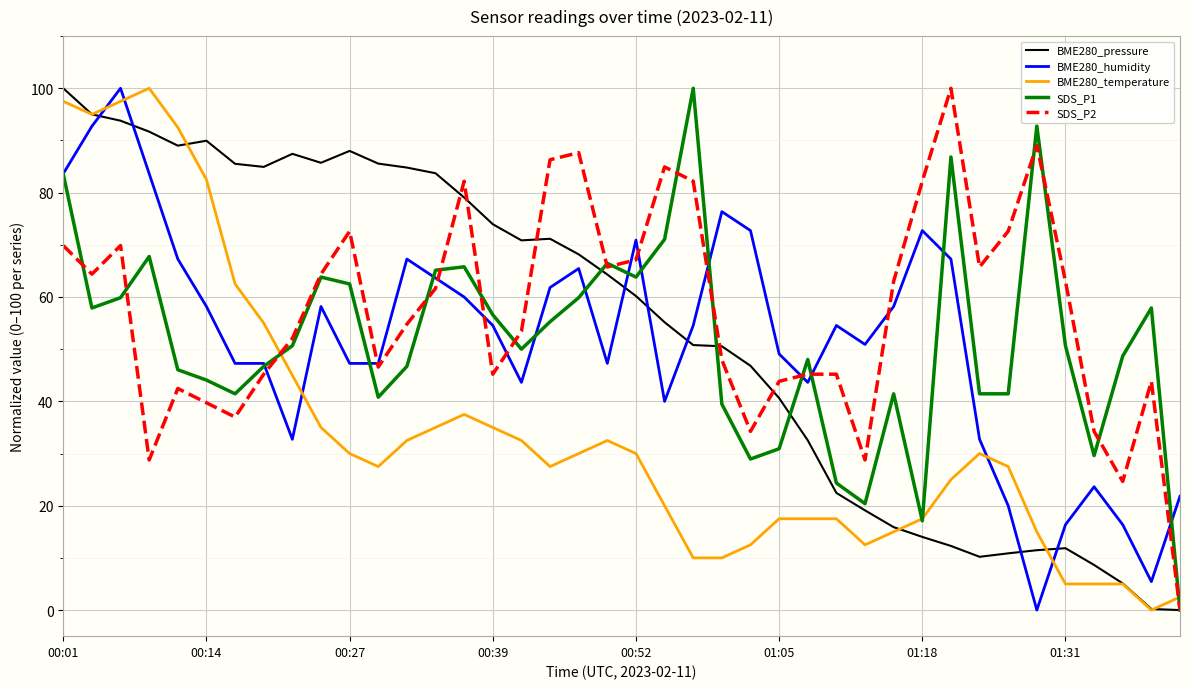

What is the maximum value shown in the chart?

100.0